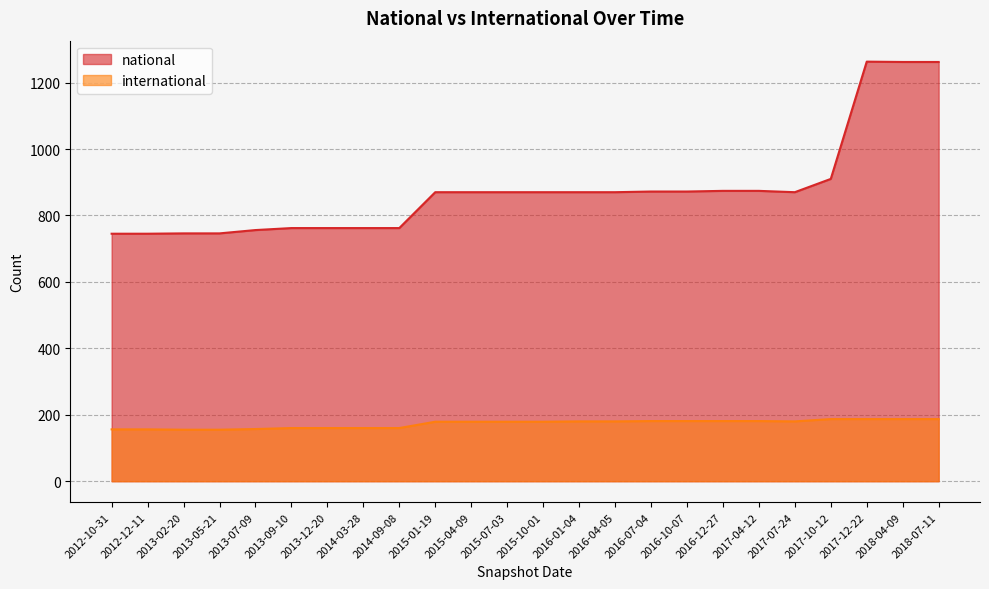

What is the difference between the maximum and minimum values in the national series?

518